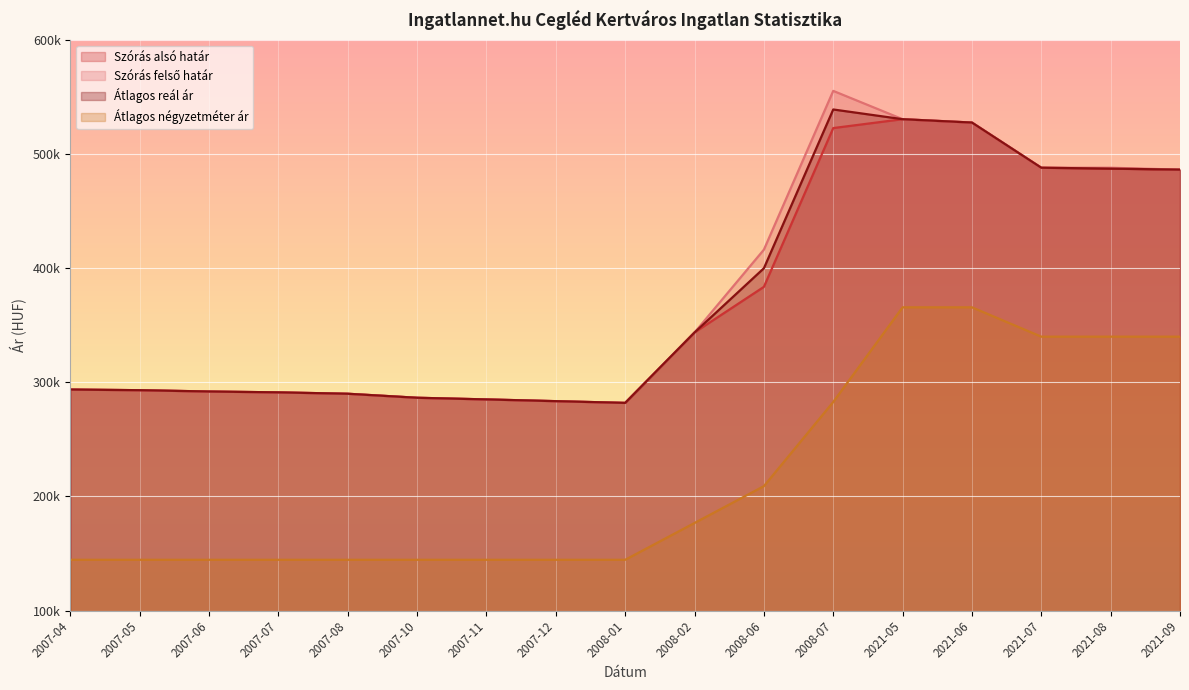

True or false: Szórás alsó határ and Átlagos reál ár intersect in this chart.

False